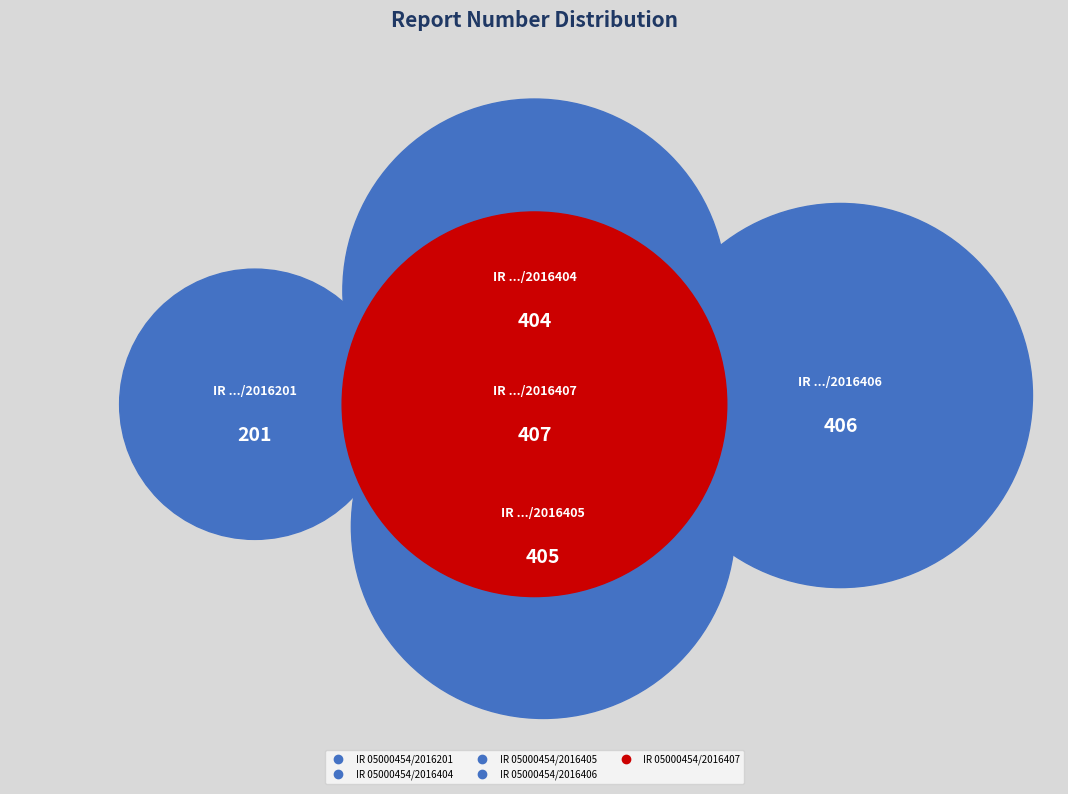

To the nearest percent, what portion does IR 05000454/2016407 represent?

22%